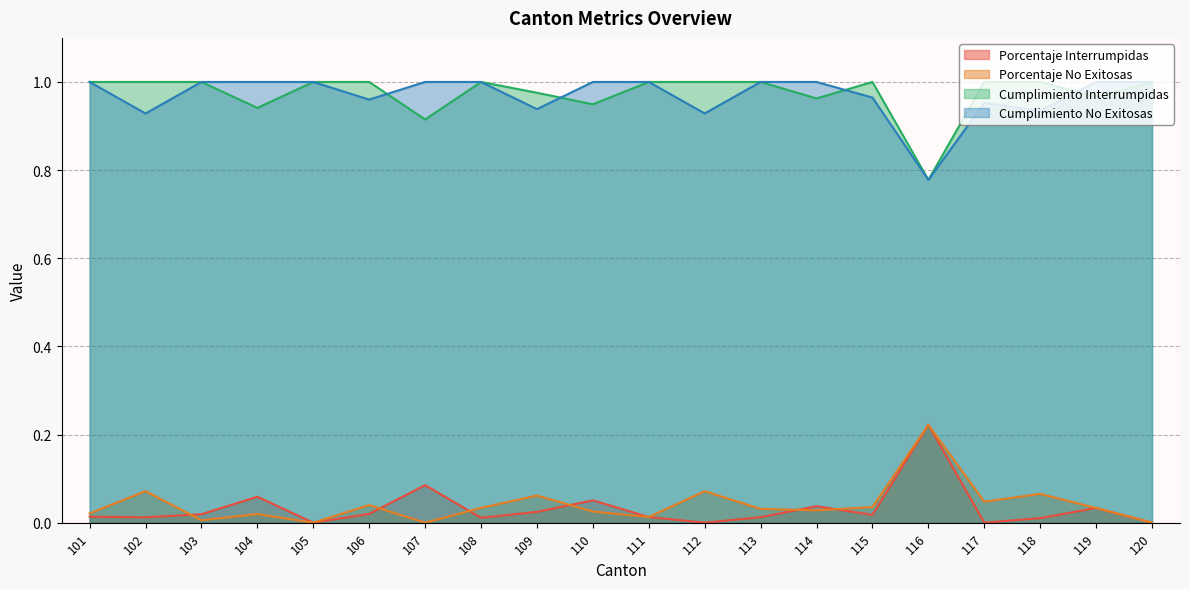

What is the maximum value shown in the chart?

1.0